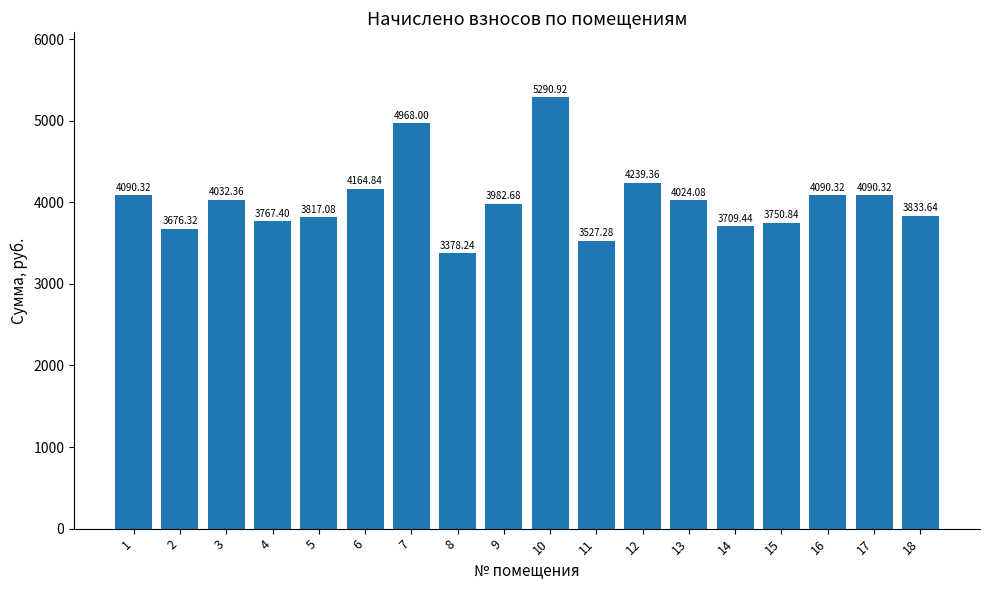

Reading left to right, transcribe all the data shown in this chart.

4090.3	3676.3	4032.4	3767.4	3817.1	4164.8	4968.0	3378.2	3982.7	5290.9	3527.3	4239.4	4024.1	3709.4	3750.8	4090.3	4090.3	3833.6